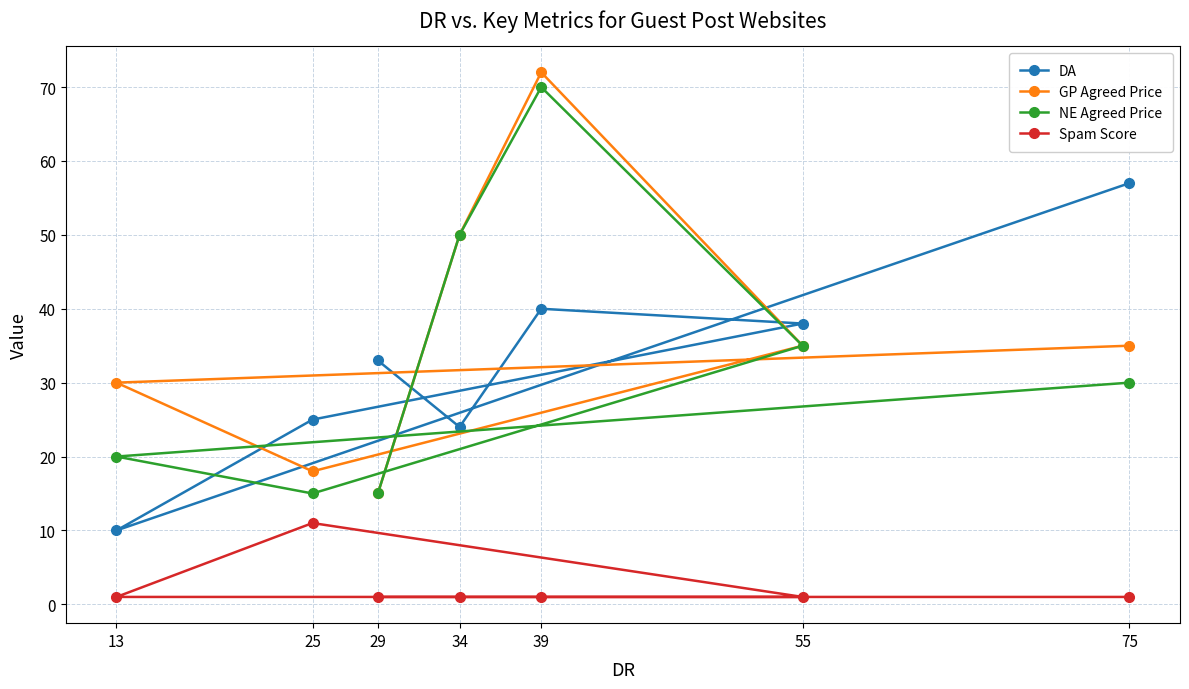

Reading right to left, list all the values displayed in this chart.

DA: 75=57	55=38	39=40	34=24	29=33	25=25	13=10
GP Agreed Price: 75=35	55=35	39=72	34=50	29=15	25=18	13=30
NE Agreed Price: 75=30	55=35	39=70	34=50	29=15	25=15	13=20
Spam Score: 75=1	55=1	39=1	34=1	29=1	25=11	13=1